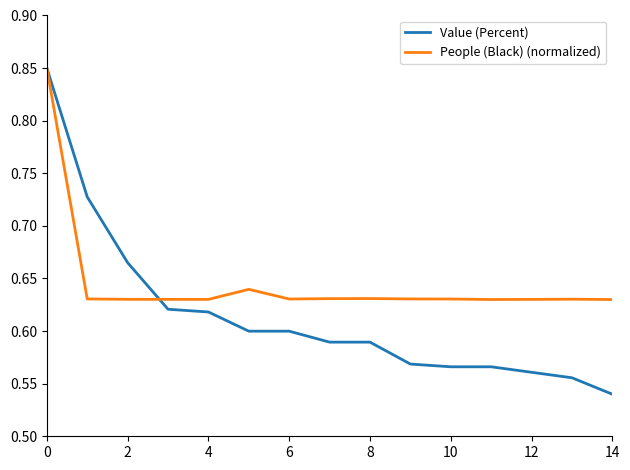

List the series in order of their overall mean, highest first.

People (Black) (normalized), Value (Percent)